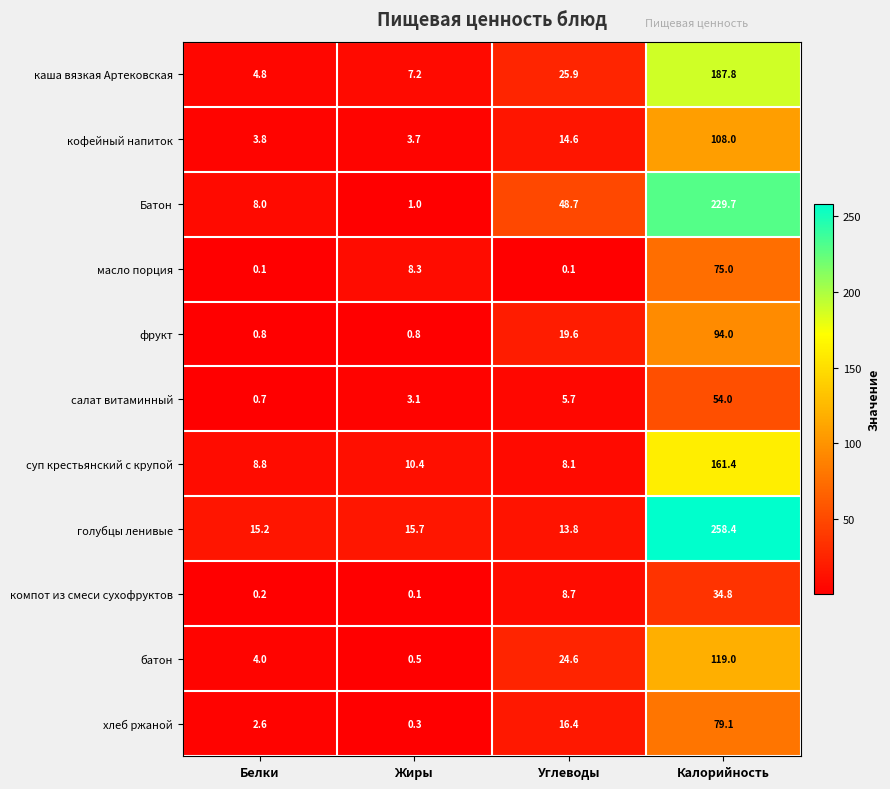

Which category has the lowest value in the кофейный напиток series?

Жиры